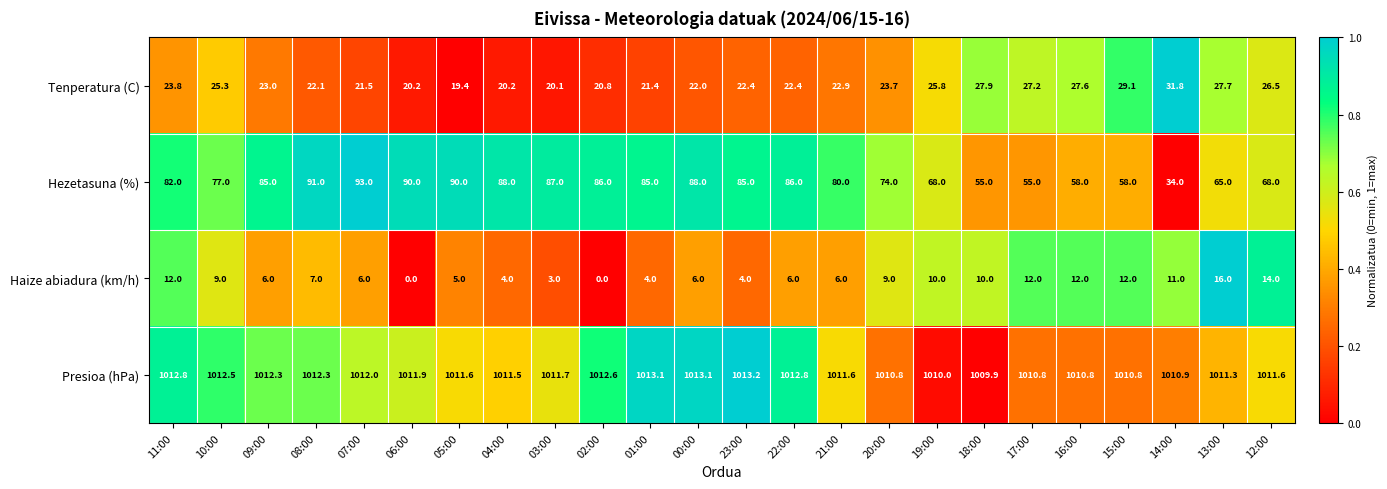

Rank the series by their maximum value, from lowest to highest.

Haize abiadura (km/h), Tenperatura (C), Hezetasuna (%), Presioa (hPa)